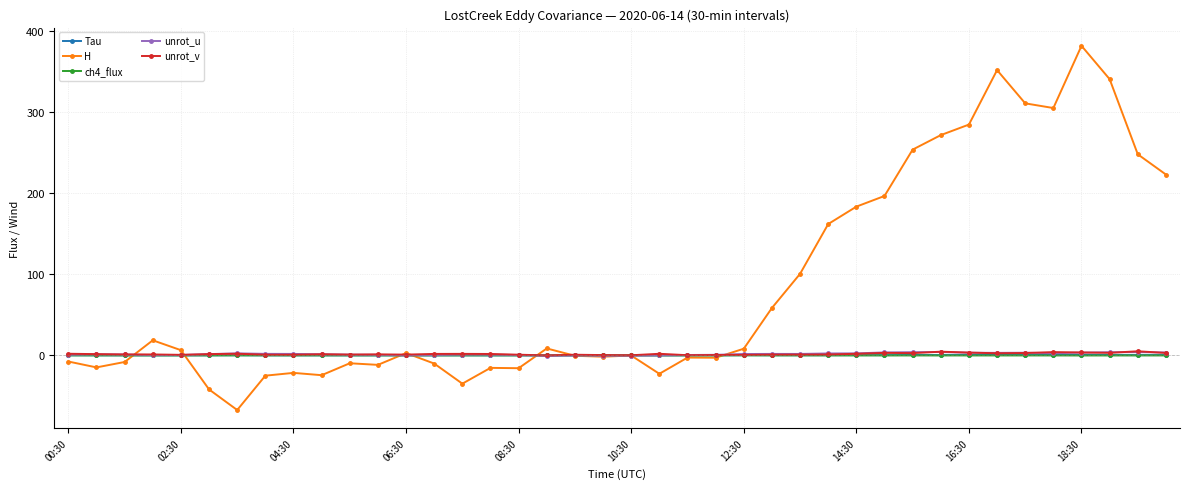

True or false: ch4_flux has more than 0 points higher than both neighbors.

True